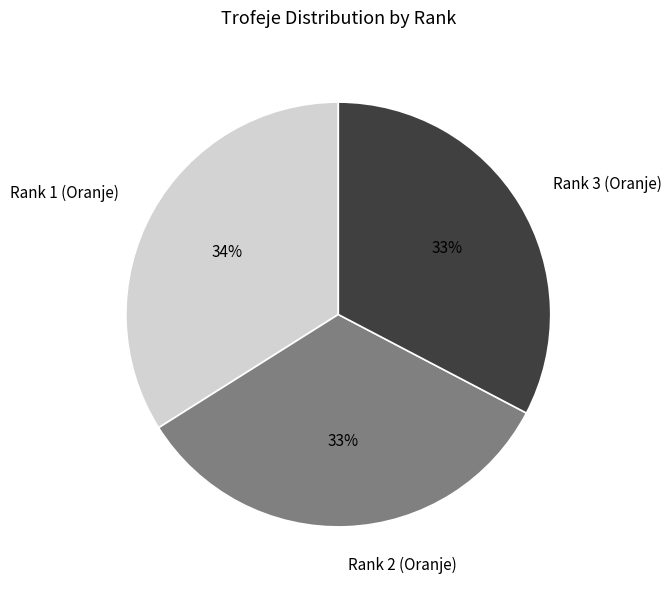

Do Rank 3 (Oranje) and Rank 2 (Oranje) together represent more than half of the pie?

Yes